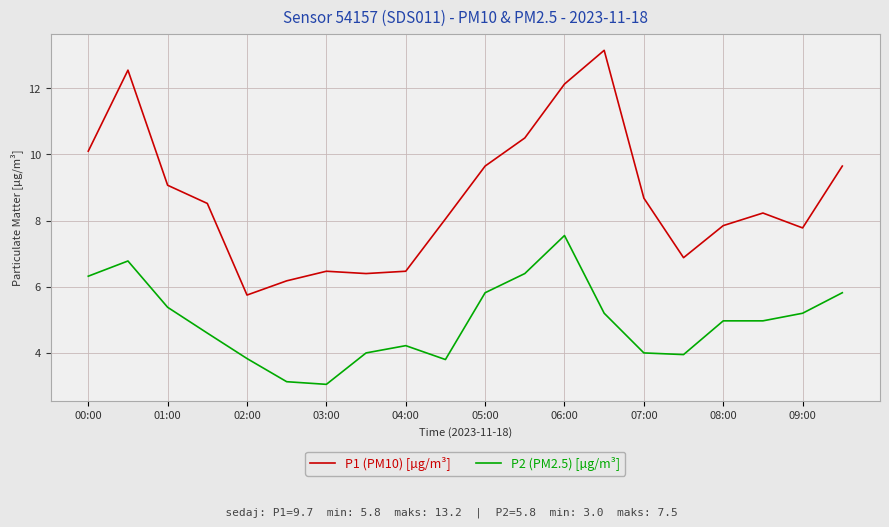

Which series has the widest spread of values?

P1 (PM10) [µg/m³]